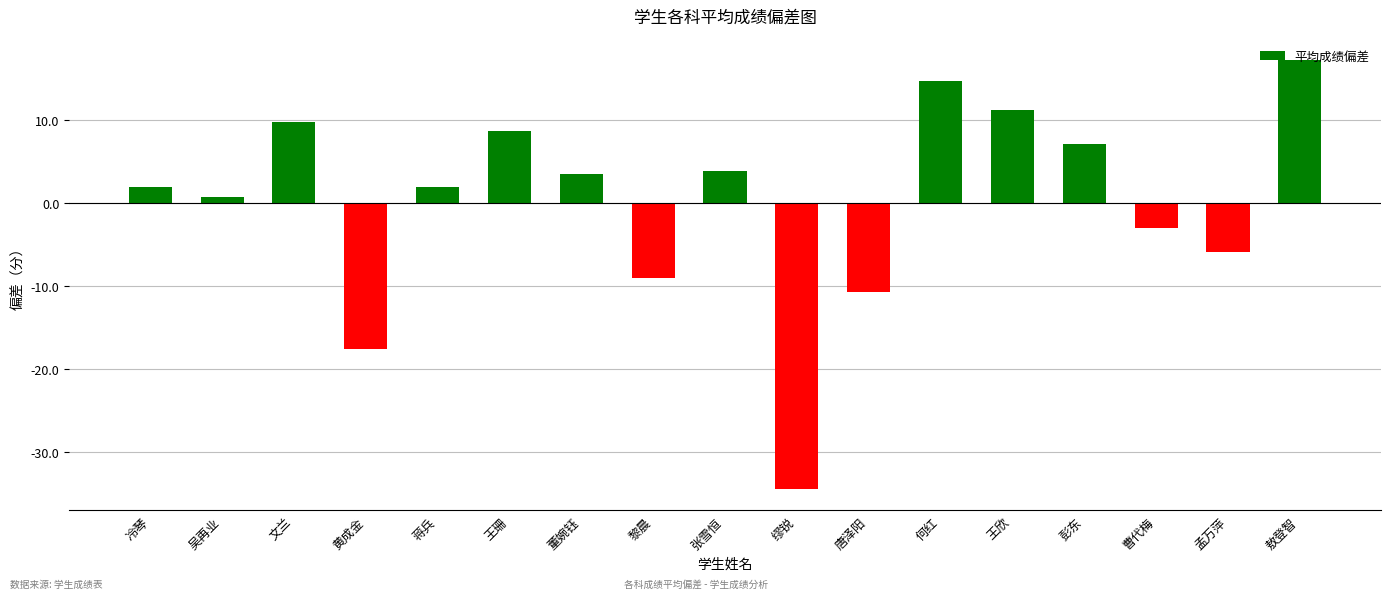

What is the sum of the values at 冷琴 and 彭东?

9.1